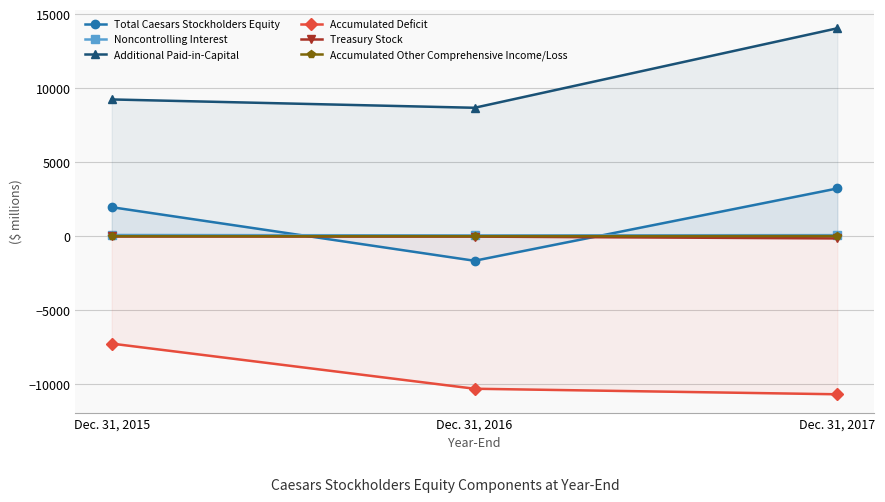

What is the sum of all Noncontrolling Interest values?

204